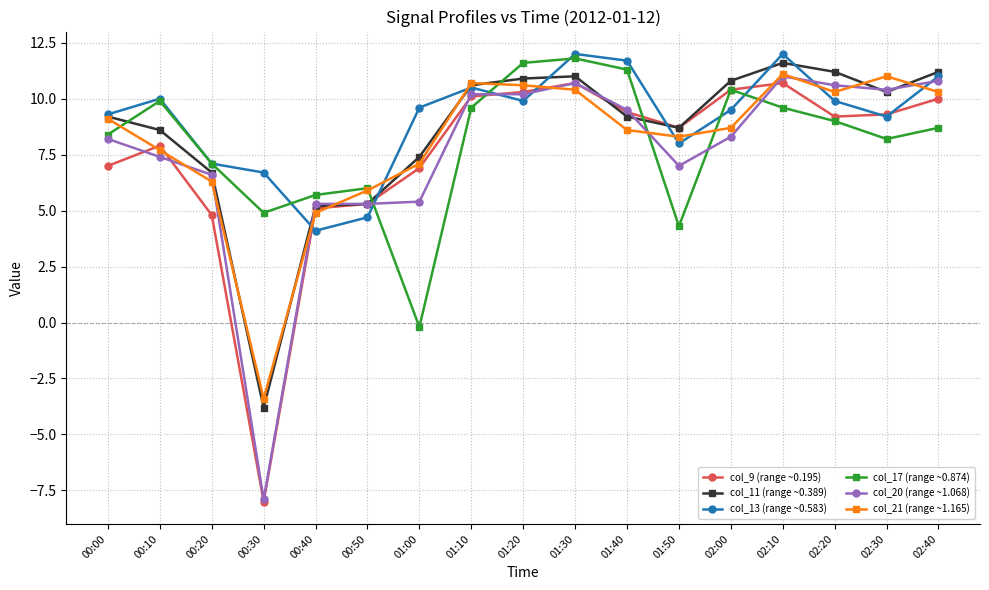

What position from the left is 02:40?

17